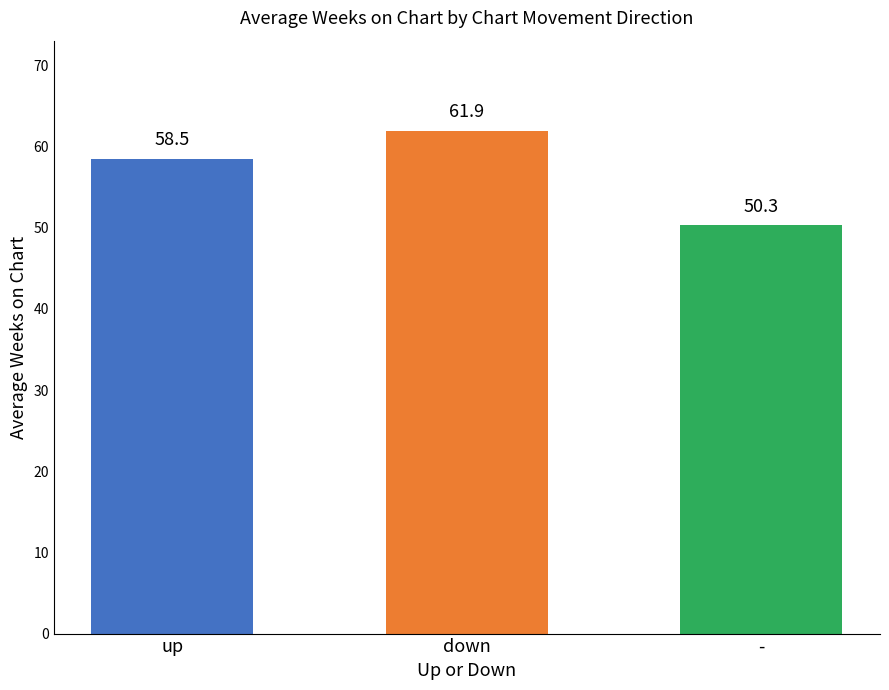

Rank the categories by value from highest to lowest.

down, up, -